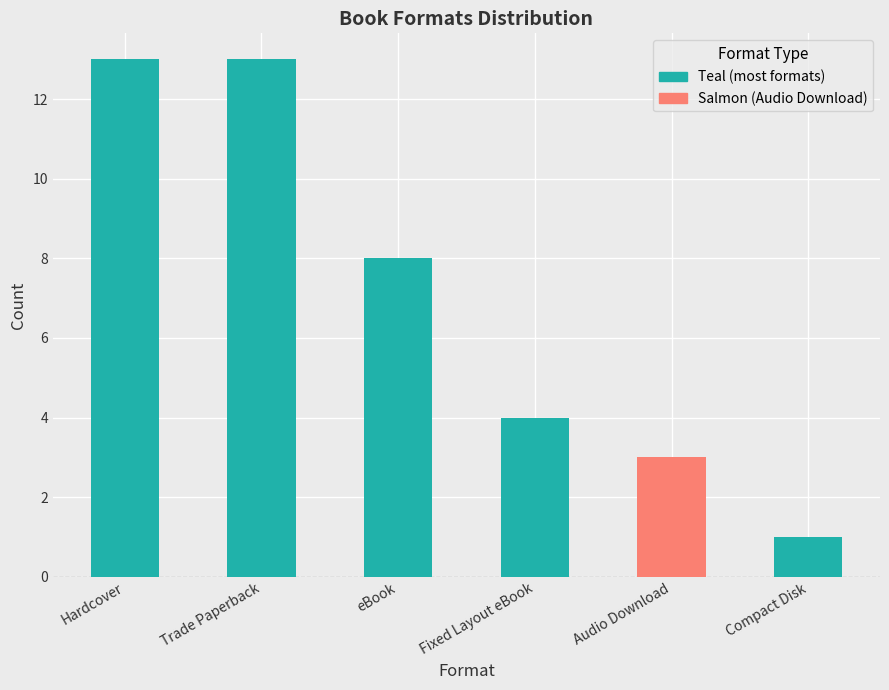

The value at Compact Disk is 1. True or false?

True